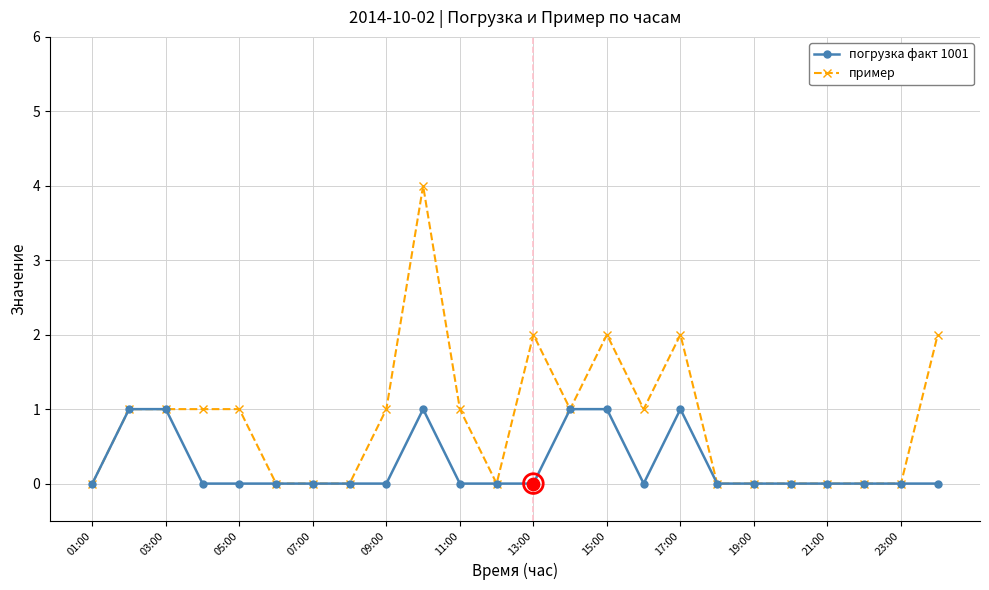

At how many categories does at least one series exceed 3?

1